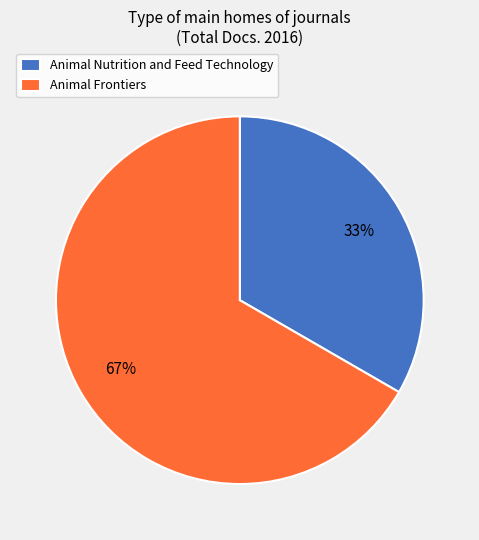

How many segments does this pie chart have?

2